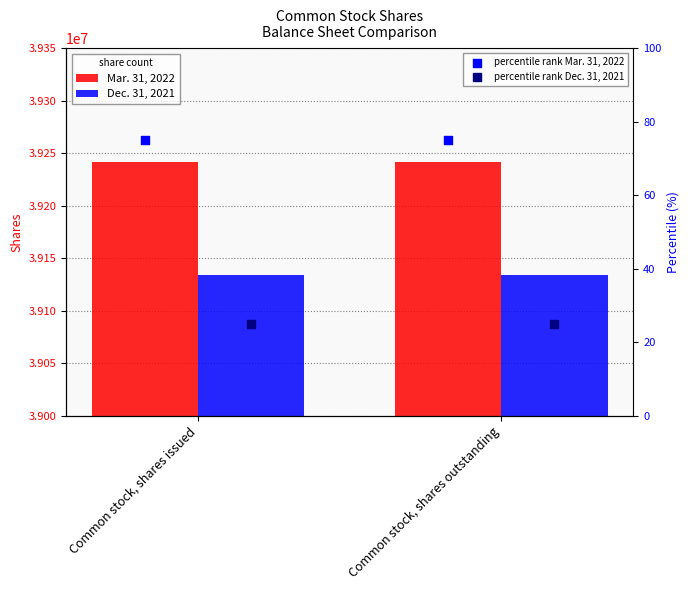

Is the value of Dec. 31, 2021 at Common stock, shares outstanding greater than the value of percentile rank Mar. 31, 2022 at Common stock, shares outstanding?

Yes